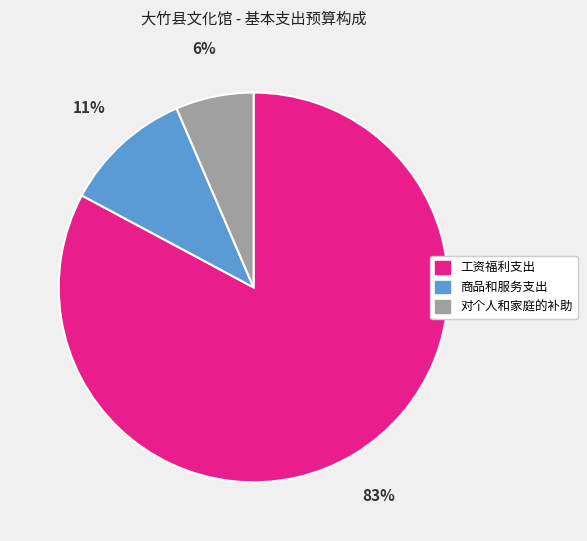

Which slice is the largest?

工资福利支出